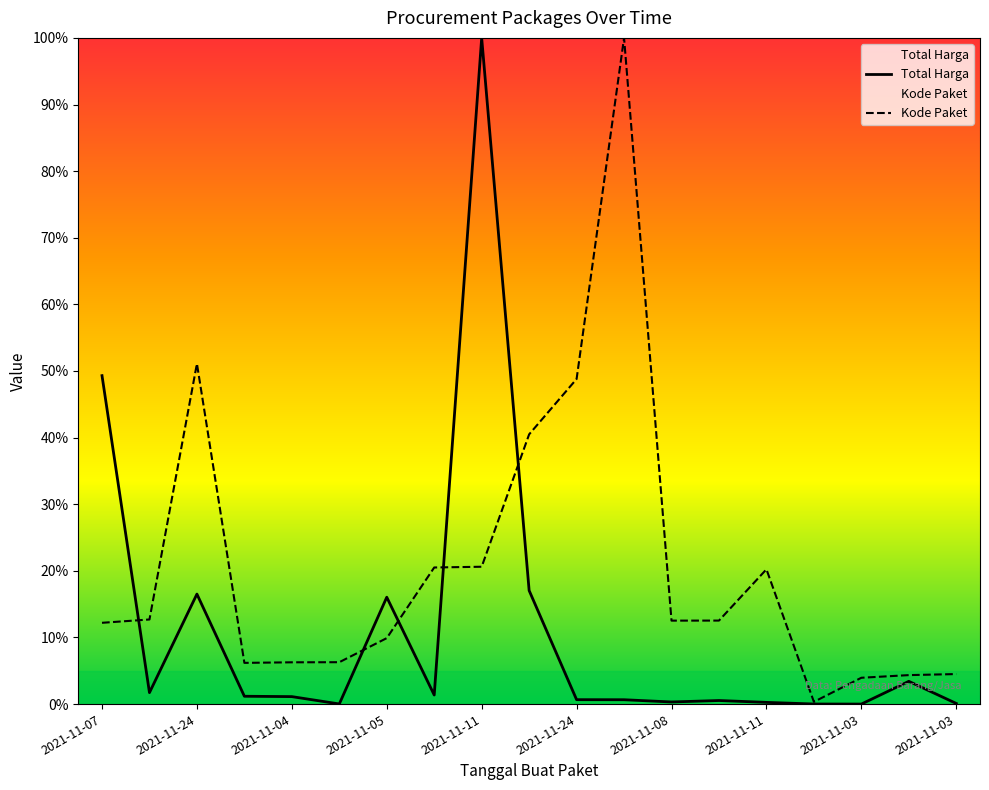

How many categories are shown in the chart?

19